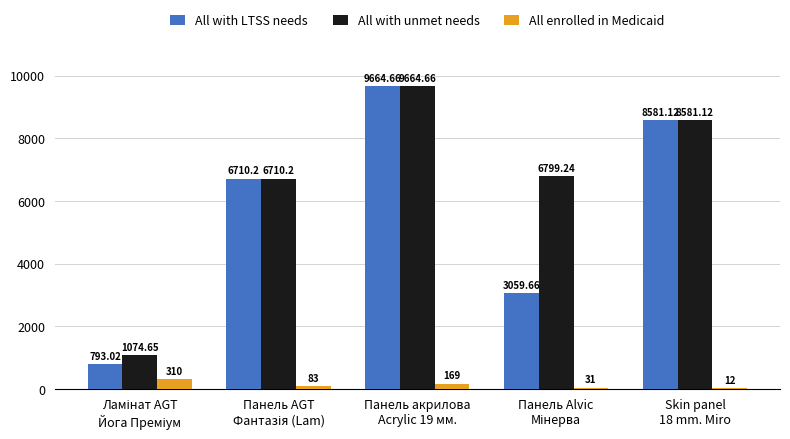

Which series has the largest total across all categories?

All with unmet needs